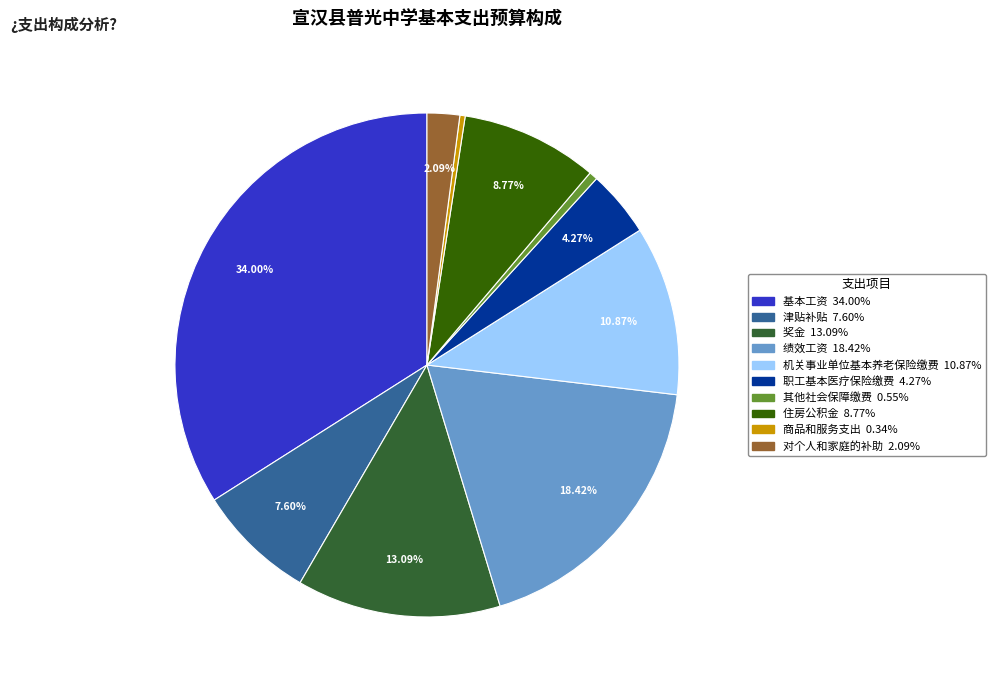

Is it true that 津贴补贴 is 2% of the pie?

False